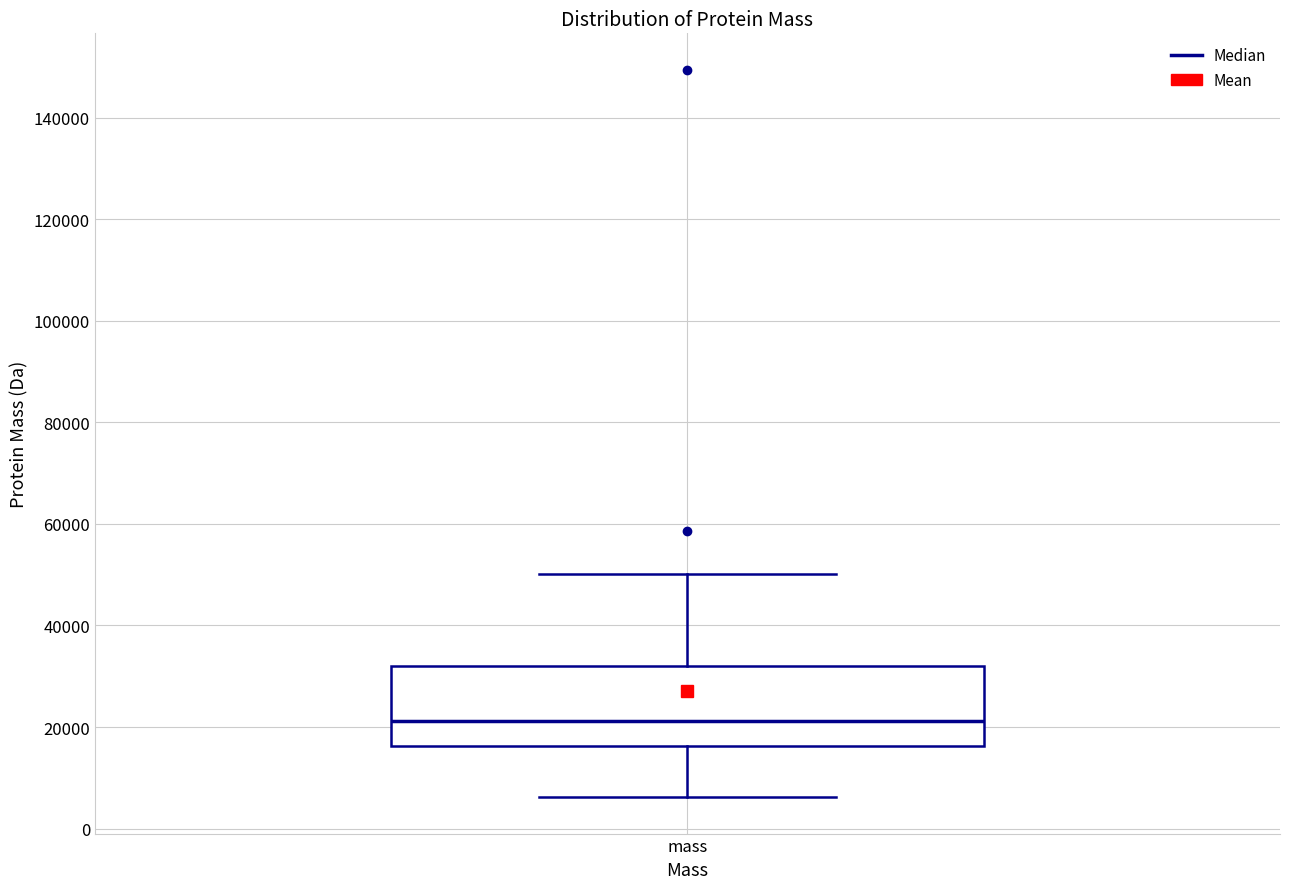

Transcribe this box plot: give where the median line is, the range the box spans, and where the two whiskers end, as read against the y-axis. The values are not printed on the chart, so give them approximately, as read against the axis.

median 22000, box 16000 to 32000, whiskers 6000 to 50000